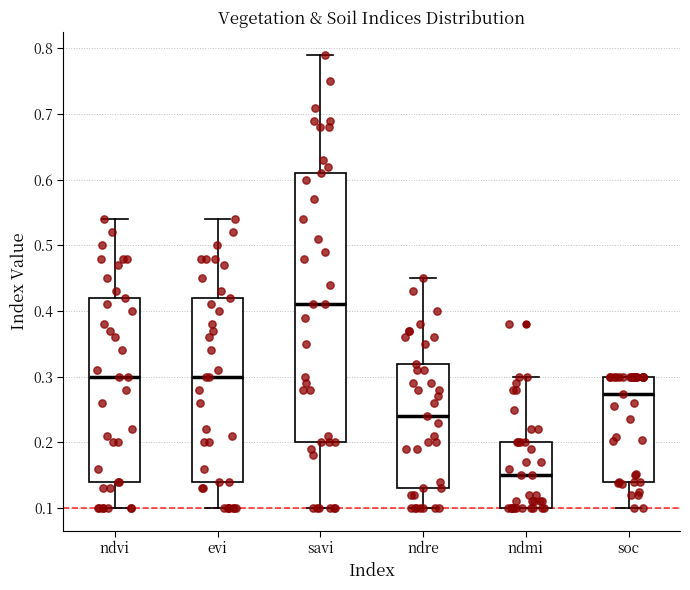

Reading left to right, read every box against the y-axis: the position of its median line, the range the box covers, and the ends of its whiskers. The values are not printed on the chart, so give them approximately, as read against the axis.

ndvi: median 0.30, box 0.14 to 0.42, whiskers 0.10 to 0.54
evi: median 0.30, box 0.14 to 0.42, whiskers 0.10 to 0.54
savi: median 0.41, box 0.20 to 0.61, whiskers 0.10 to 0.79
ndre: median 0.24, box 0.13 to 0.32, whiskers 0.10 to 0.45
ndmi: median 0.15, box 0.10 to 0.20, whiskers 0.10 to 0.30
soc: median 0.27, box 0.14 to 0.30, whiskers 0.10 to 0.30